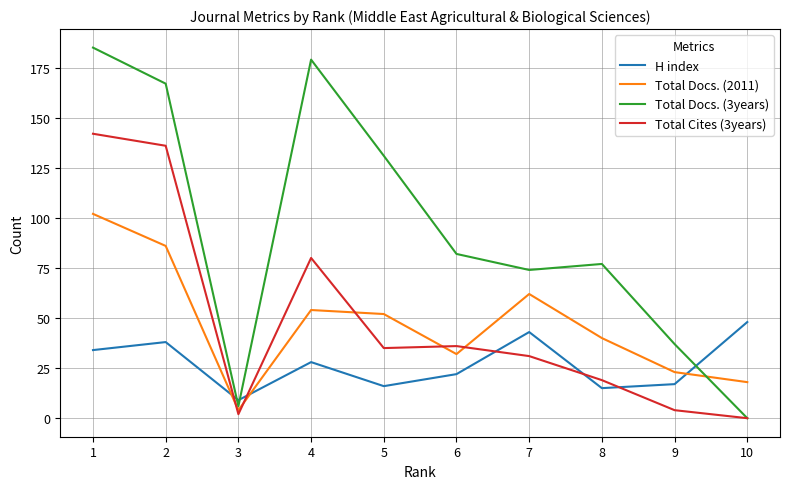

The value of H index at 3 is 9. True or false?

True